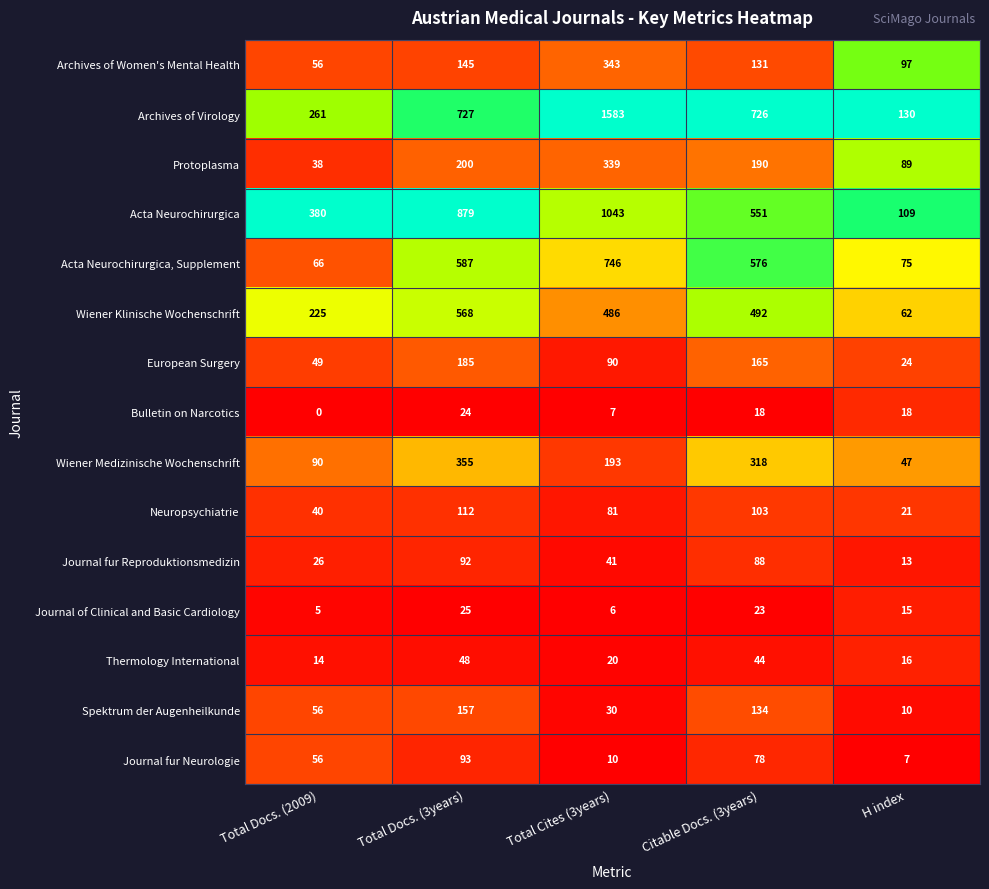

List the labels in order of Spektrum der Augenheilkunde value, smallest first.

H index, Total Cites (3years), Total Docs. (2009), Citable Docs. (3years), Total Docs. (3years)